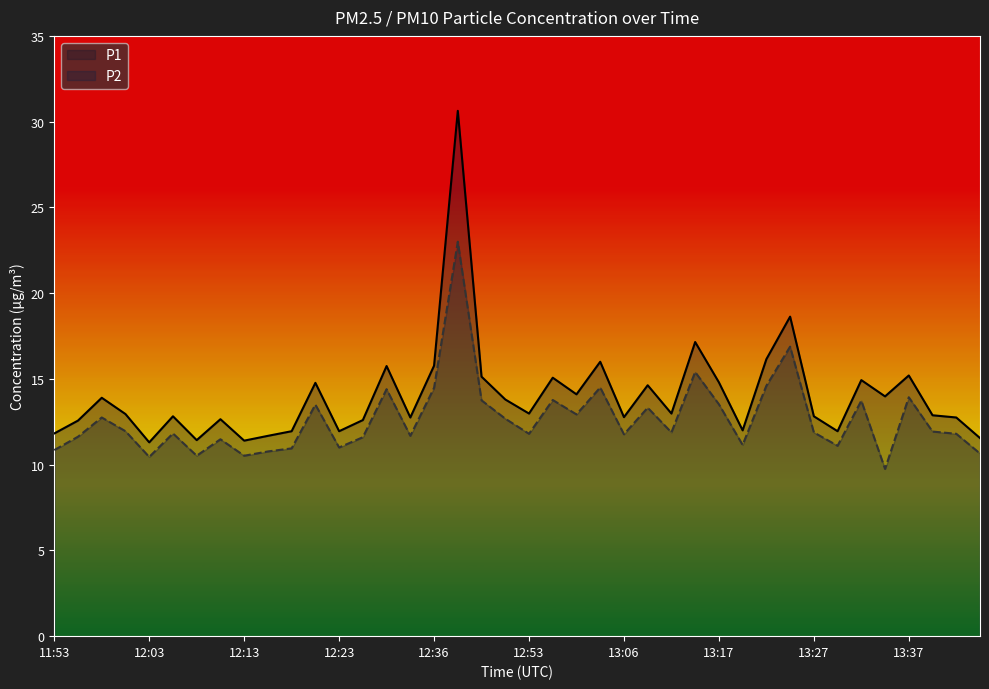

Which series has the largest total across all categories?

P1